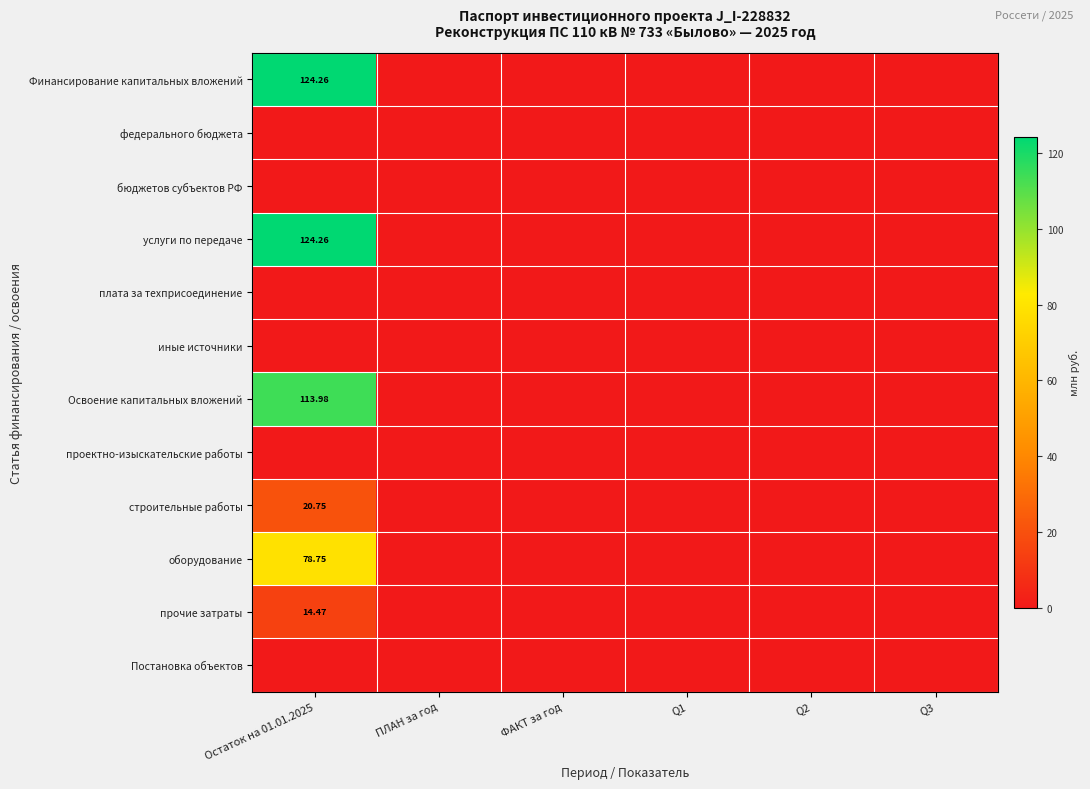

At how many categories does at least one series exceed 101?

1